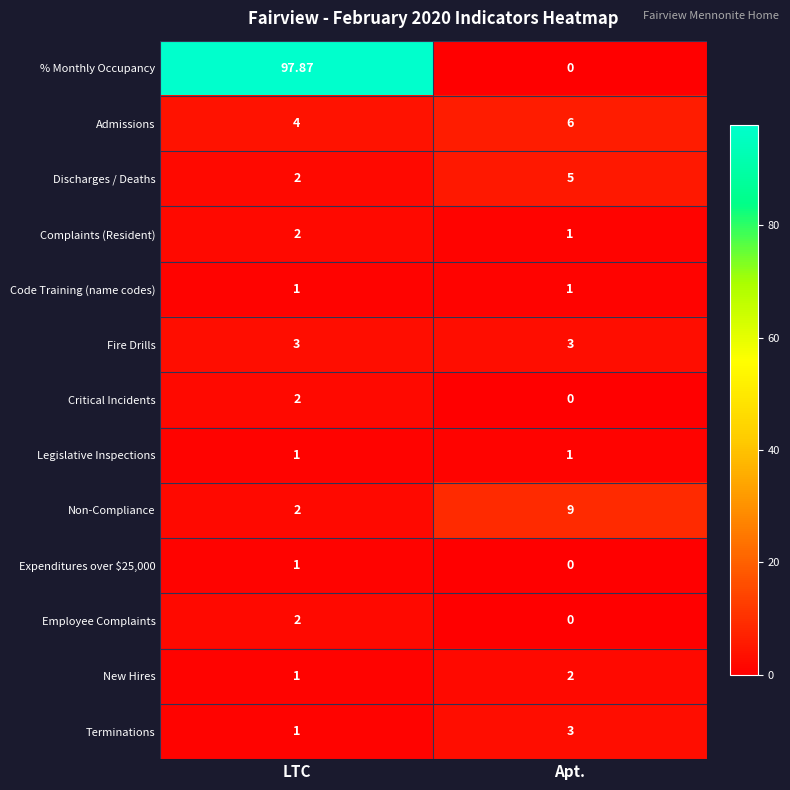

What is the difference between the highest and lowest values at LTC?

96.9